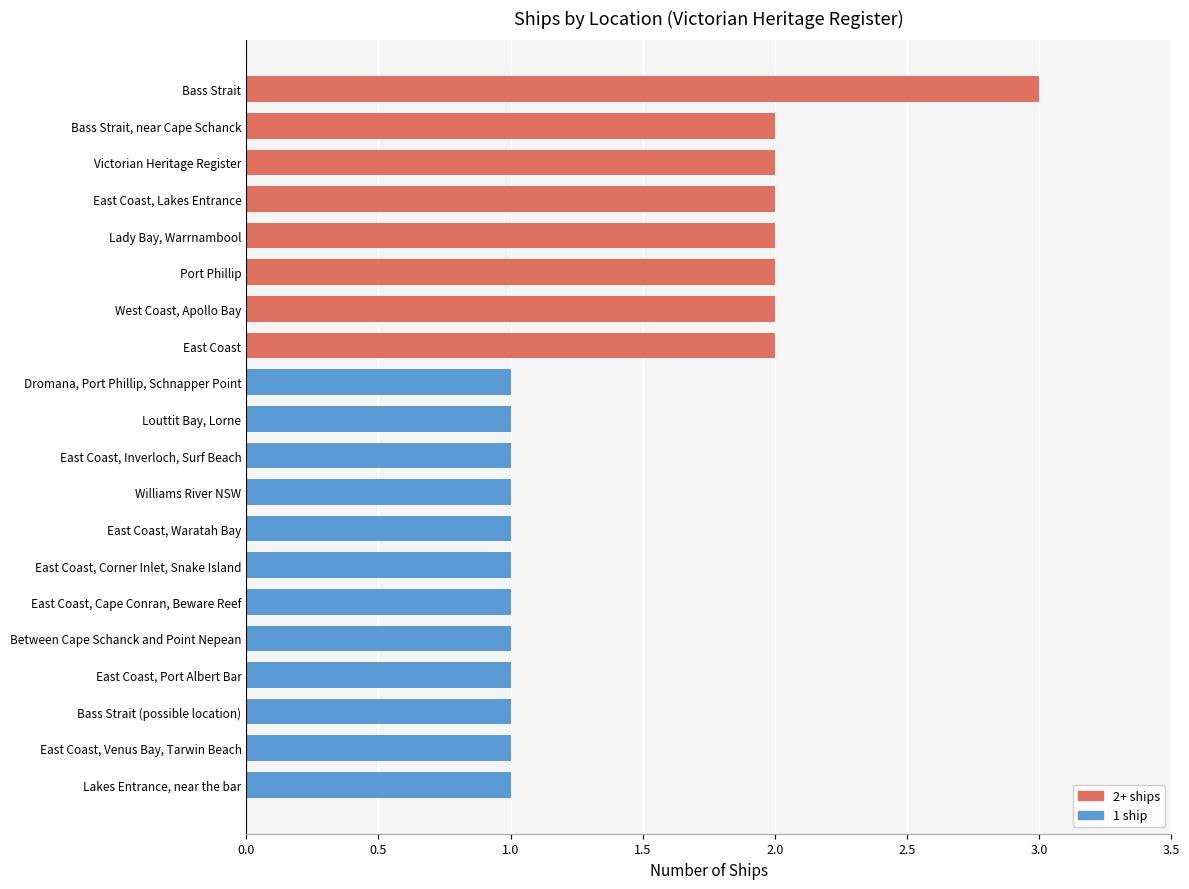

Is it true that the value at Lady Bay, Warrnambool is 0?

False